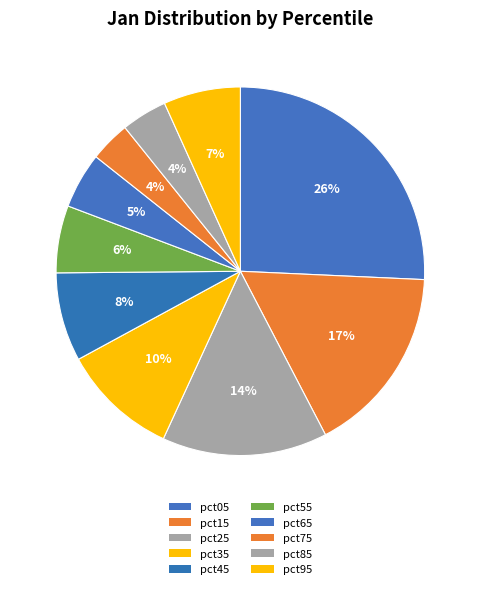

To the nearest percent, what is the combined percentage of pct95 and pct15?

23%